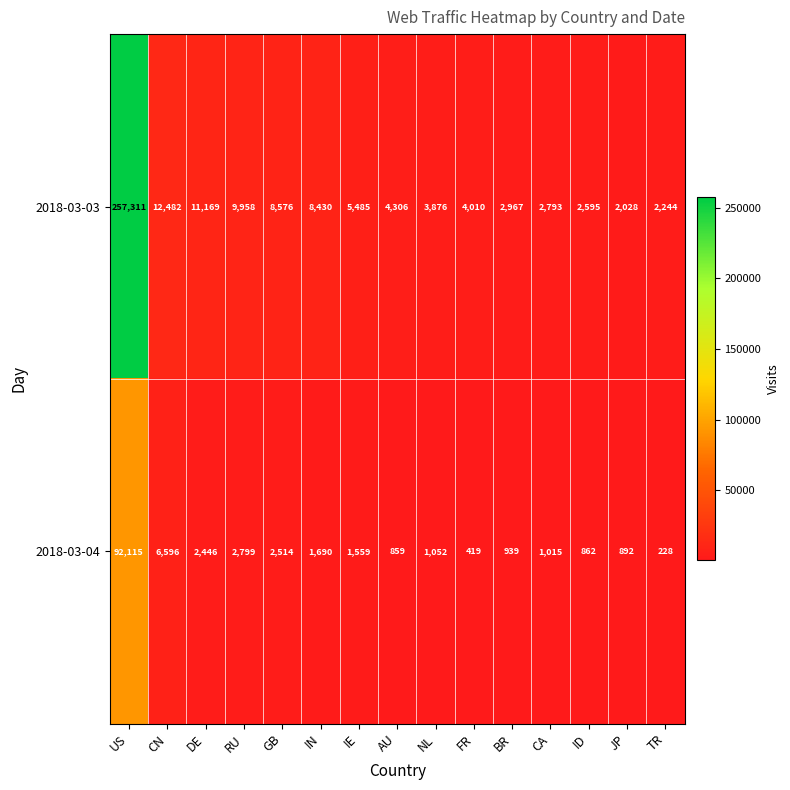

Reading left to right, what are all the values shown in this chart?

2018-03-03: US=257311	CN=12482	DE=11169	RU=9958	GB=8576	IN=8430	IE=5485	AU=4306	NL=3876	FR=4010	BR=2967	CA=2793	ID=2595	JP=2028	TR=2244
2018-03-04: US=92115	CN=6596	DE=2446	RU=2799	GB=2514	IN=1690	IE=1559	AU=859	NL=1052	FR=419	BR=939	CA=1015	ID=862	JP=892	TR=228